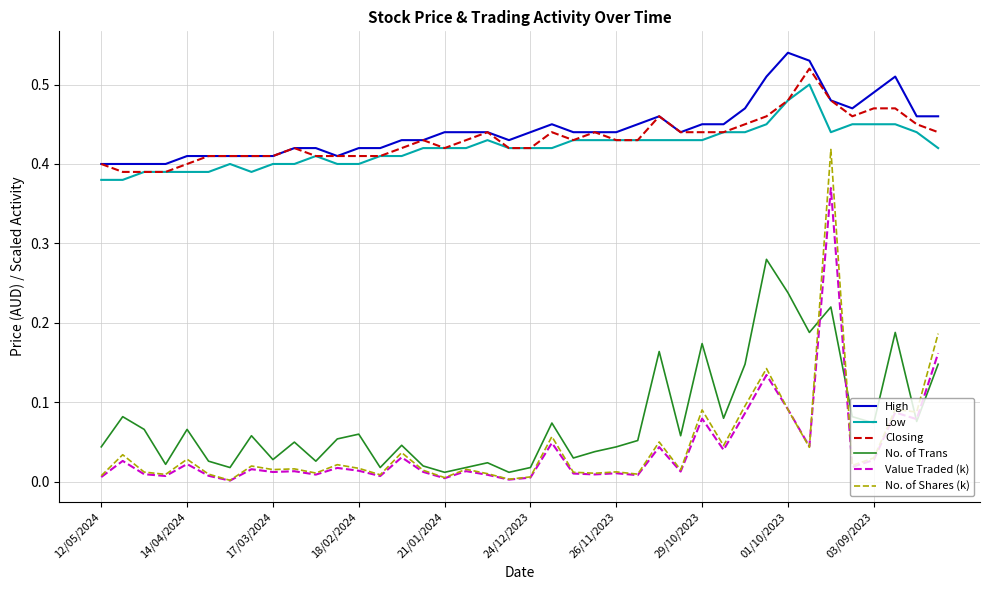

Which series has the largest range (max minus min)?

No. of Shares (k)